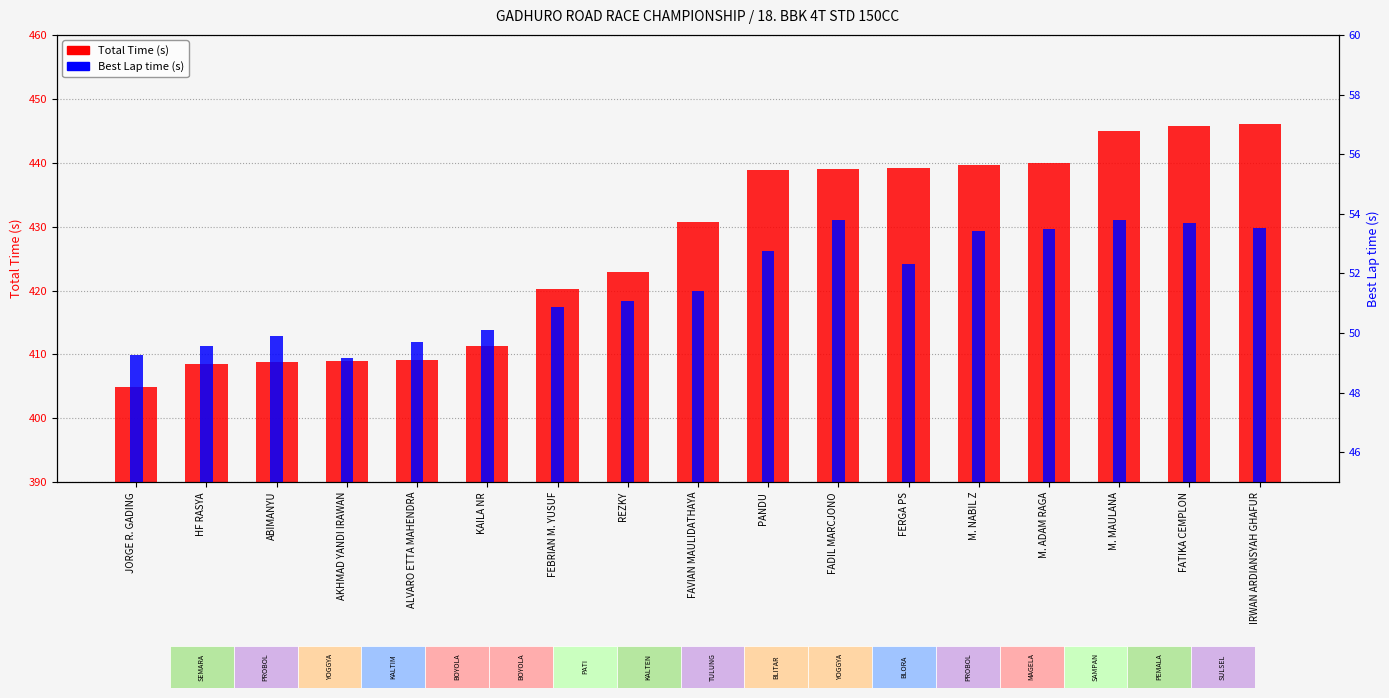

What are all the series names shown in the legend?

Total Time (s), Best Lap time (s)